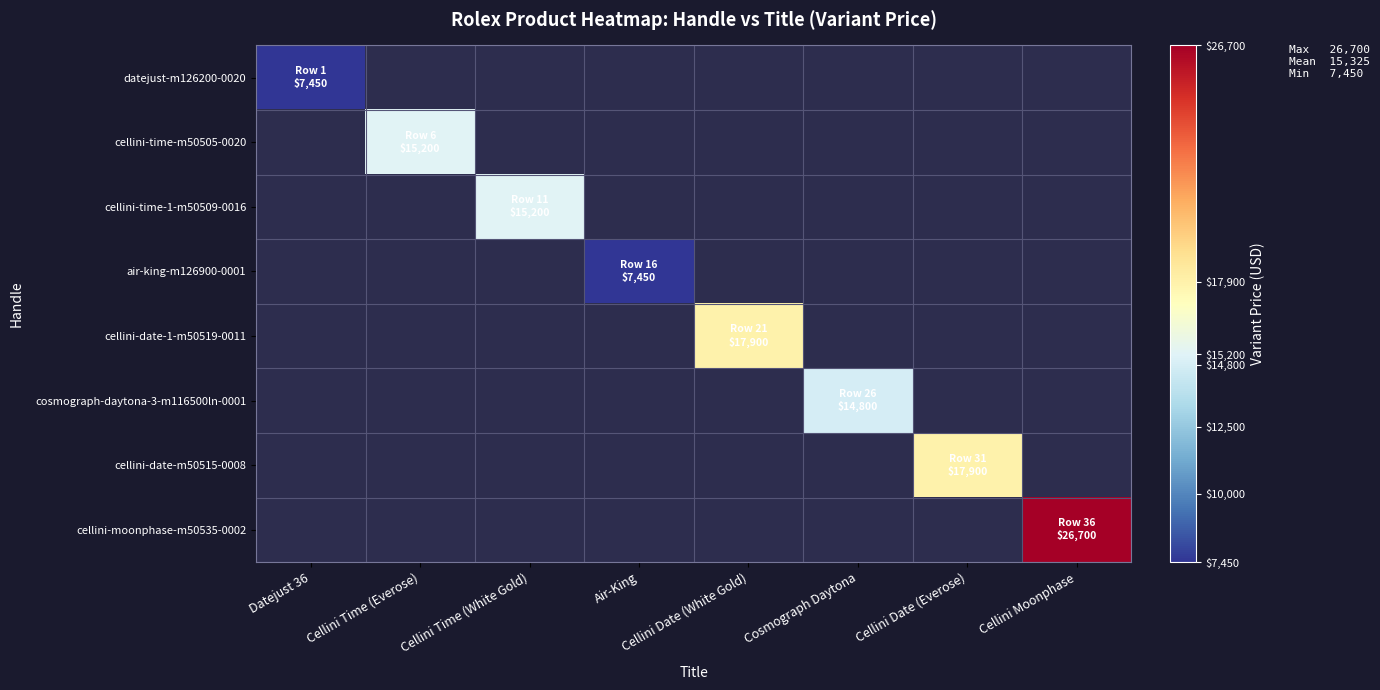

Which category has the lowest value across all series?

Datejust 36